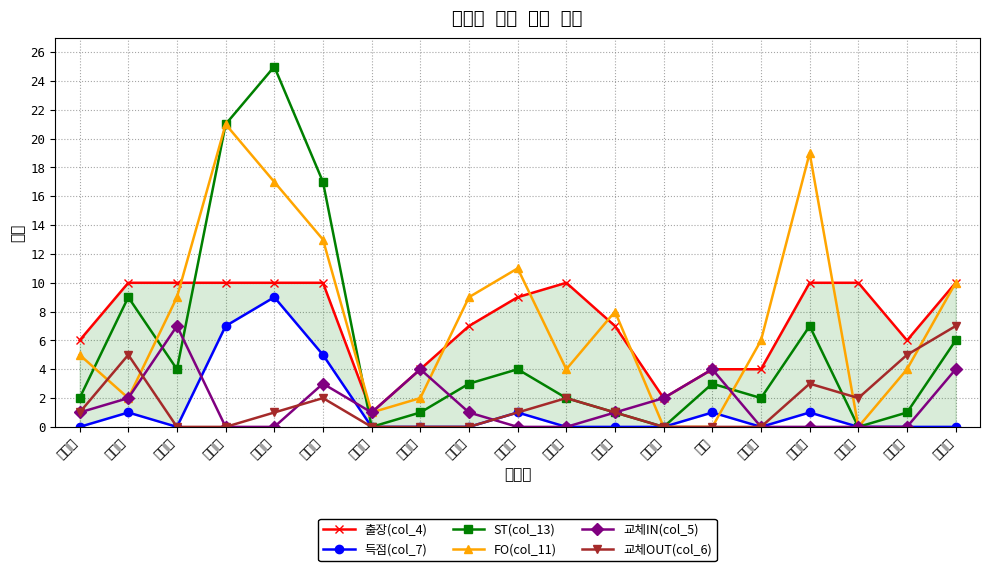

What are all the series names shown in the legend?

출장(col_4), 득점(col_7), ST(col_13), FO(col_11), 교체IN(col_5), 교체OUT(col_6)